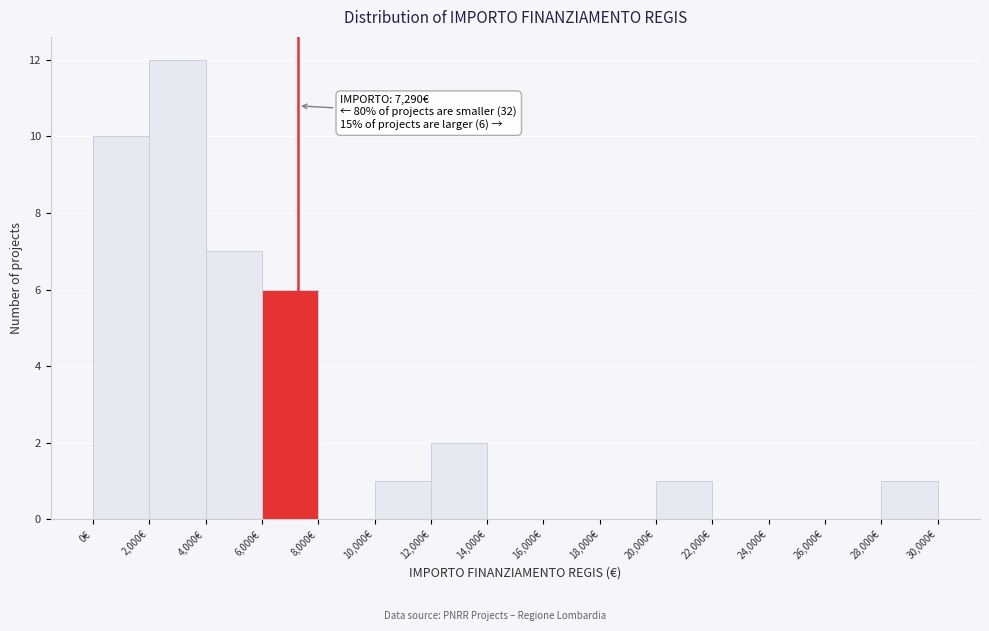

Which range on the x-axis has the tallest bar?

2000 to 4000